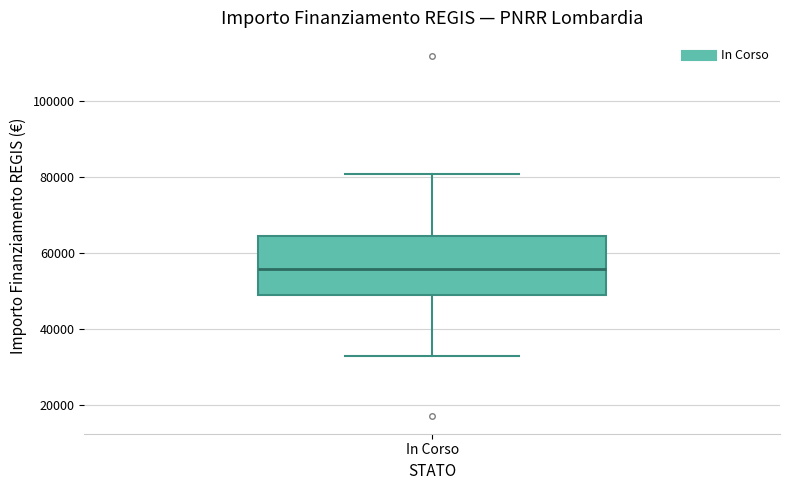

Read this box plot against the y-axis: the position of the median line, the range covered by the box, and the ends of both whiskers. The values are not printed on the chart, so give them approximately, as read against the axis.

median 56000, box 50000 to 64000, whiskers 32000 to 80000